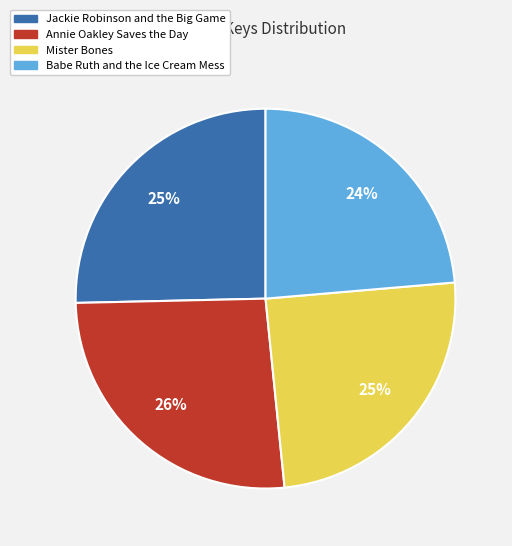

Which has a higher value, Mister Bones or Annie Oakley Saves the Day?

Annie Oakley Saves the Day